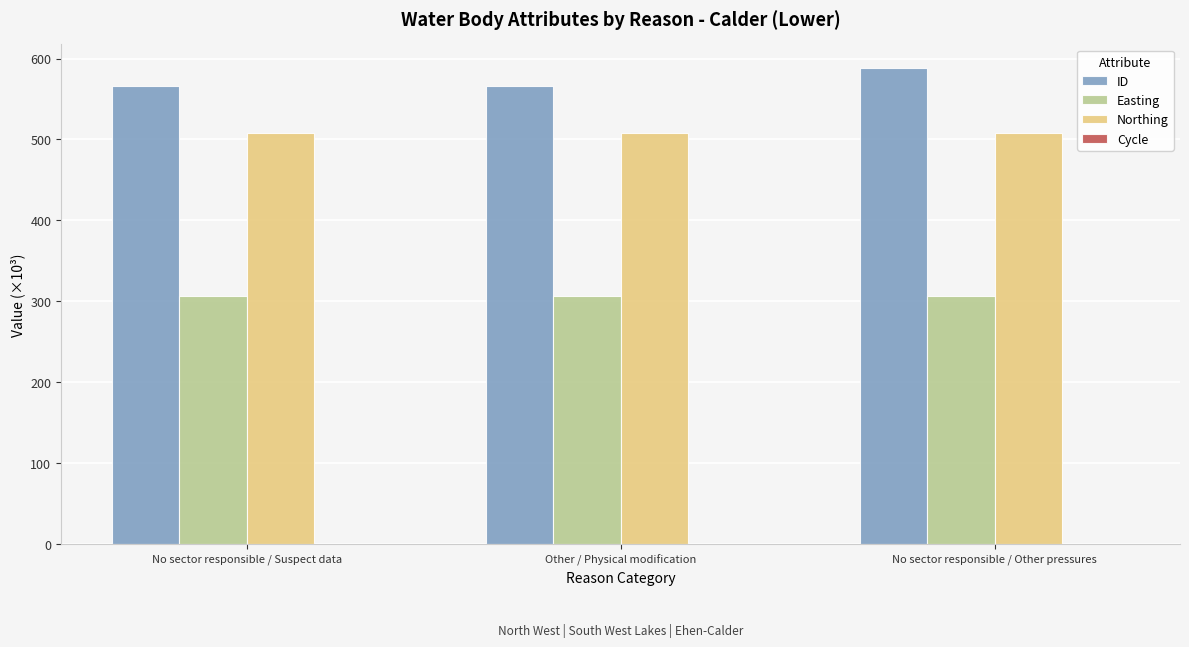

Is the value of Northing at No sector responsible / Other pressures greater than the value of Easting at No sector responsible / Suspect data?

Yes